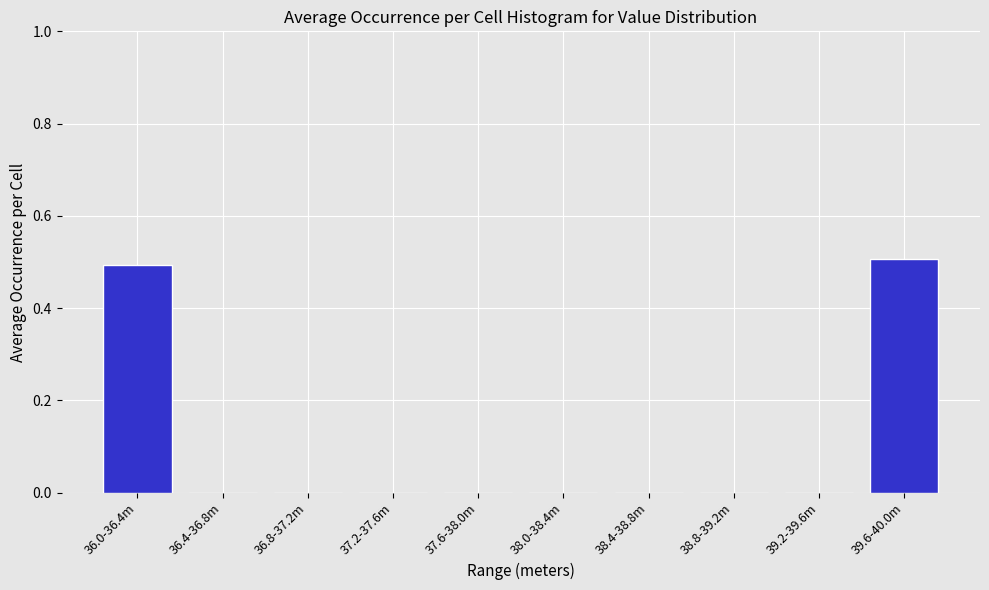

Reading right to left, extract all data points from this chart.

39.6-40.0m=0.5	39.2-39.6m=0.0	38.8-39.2m=0.0	38.4-38.8m=0.0	38.0-38.4m=0.0	37.6-38.0m=0.0	37.2-37.6m=0.0	36.8-37.2m=0.0	36.4-36.8m=0.0	36.0-36.4m=0.5